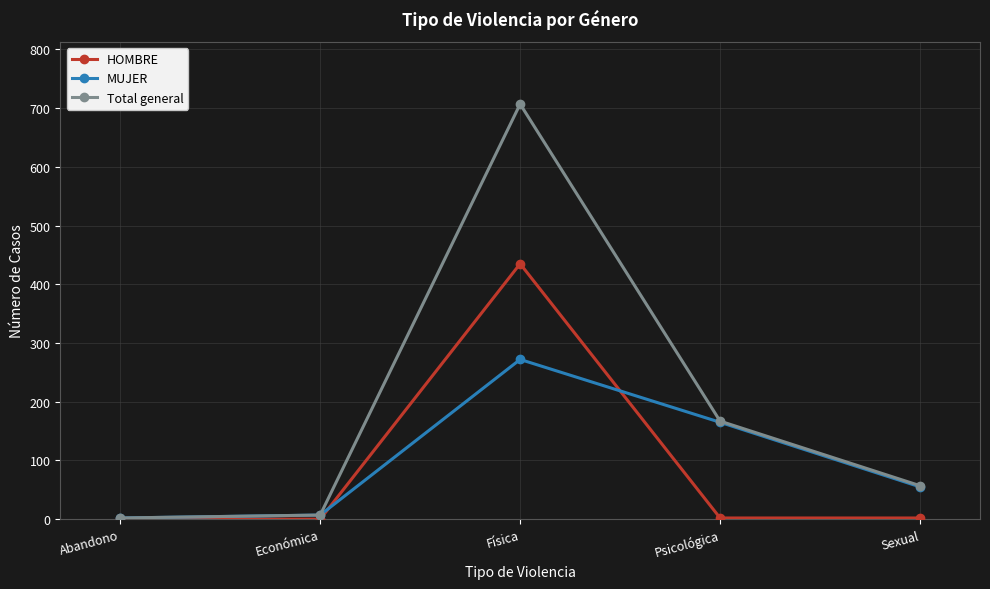

At how many categories does at least one series exceed 103?

2